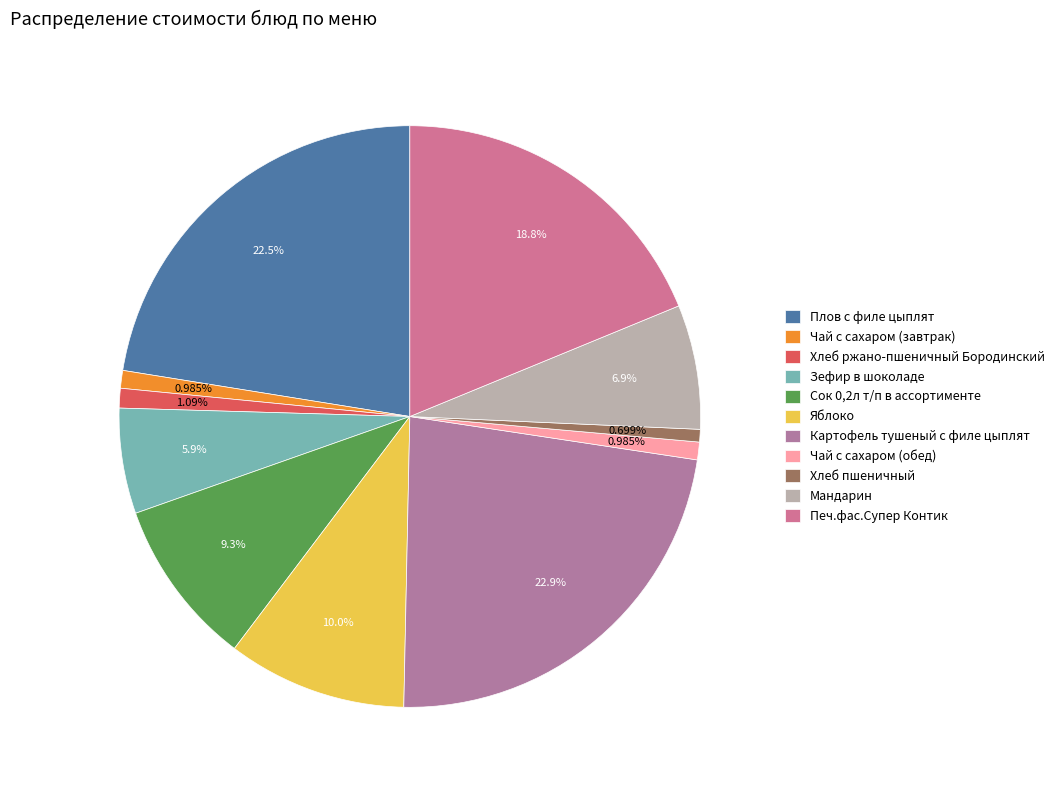

What is the total percentage of Зефир в шоколаде and Картофель тушеный с филе цыплят?

28.8%